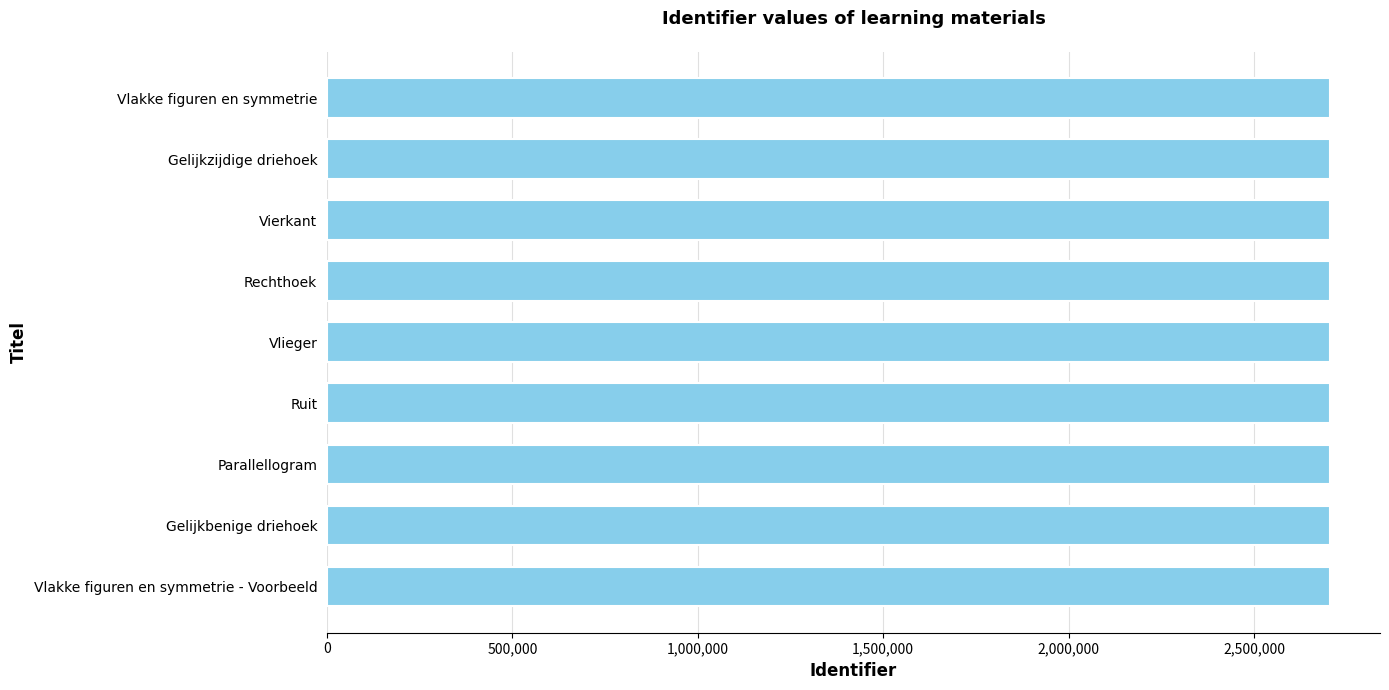

What is the average value?

2704418